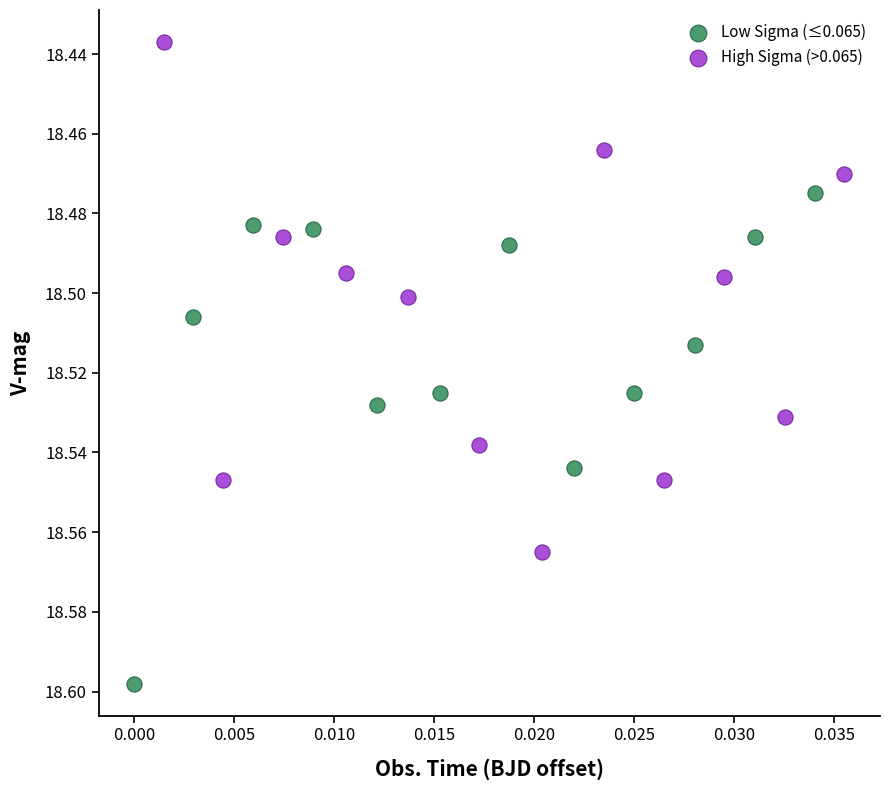

Which series reaches the minimum Y coordinate?

High Sigma (>0.065)